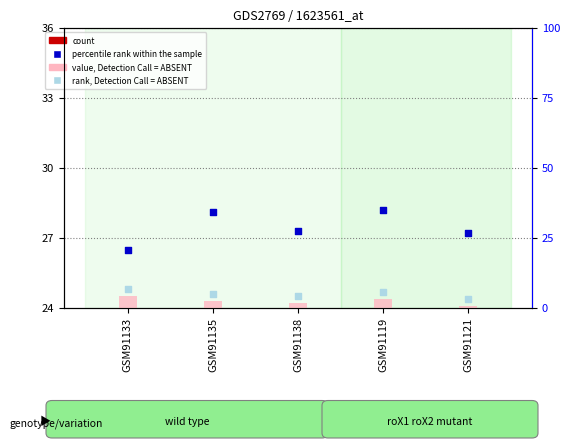

At which category is the sum across all series the highest?

GSM91119